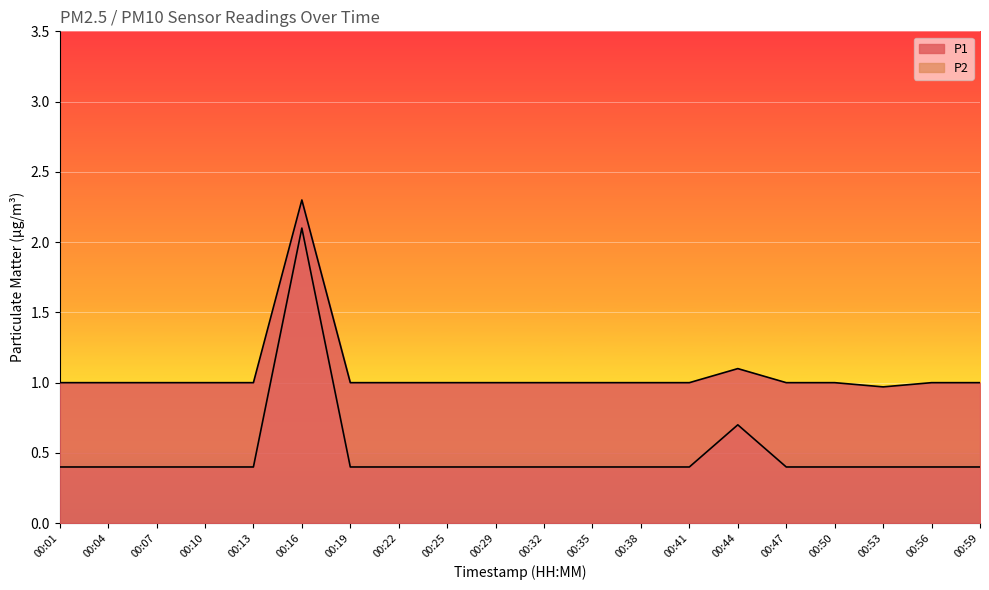

What is the total value across all series at 00:59?

1.4